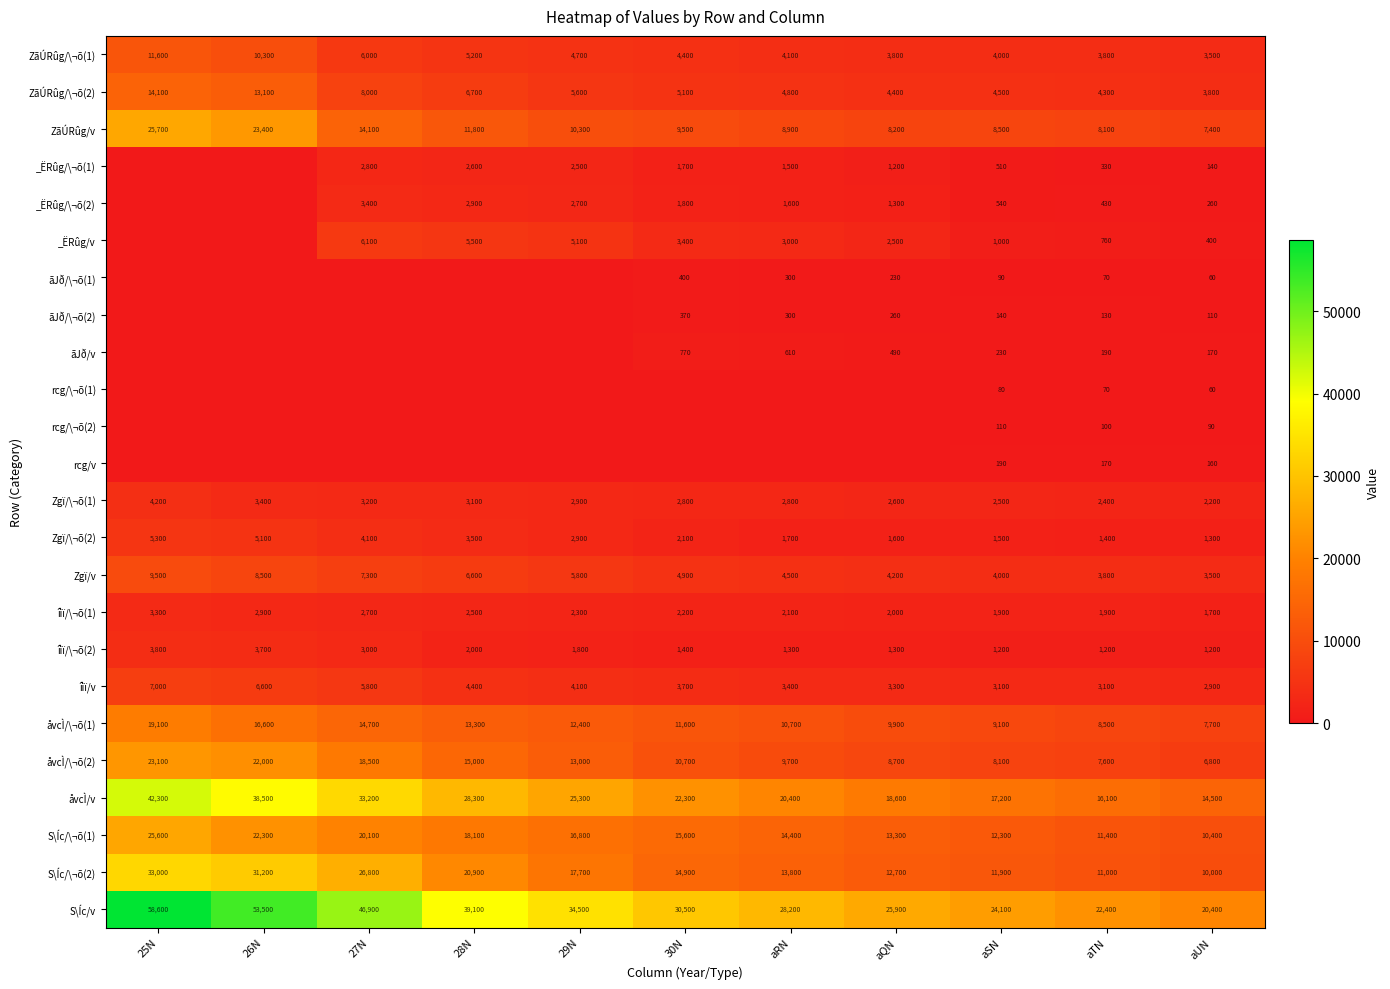

What is the average value of the åvcÌ/v series?

25155